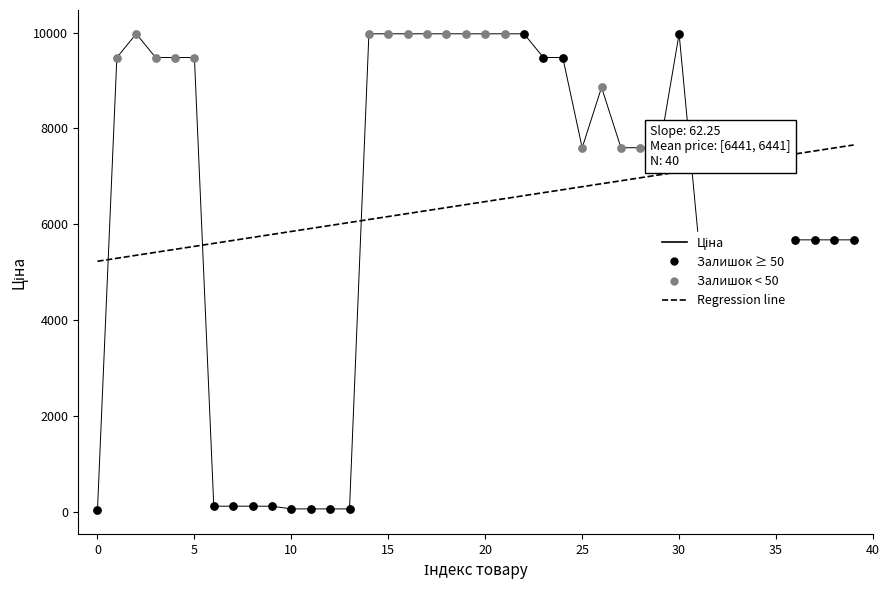

What is the difference between the maximum and minimum values in the Regression line series?

2427.7